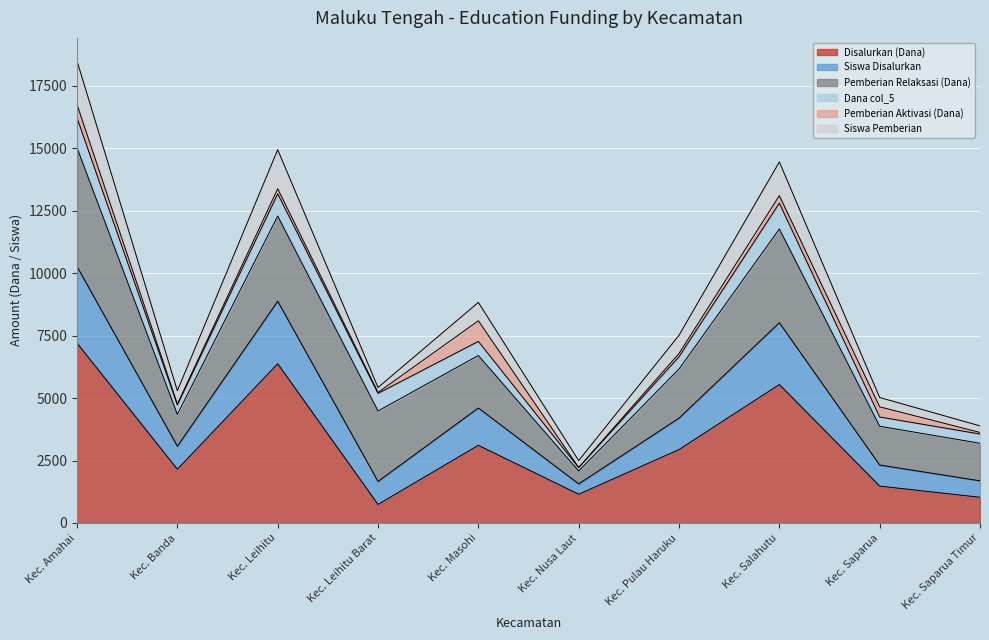

Which category has the highest value in the Disalurkan (Dana) series?

Kec. Amahai